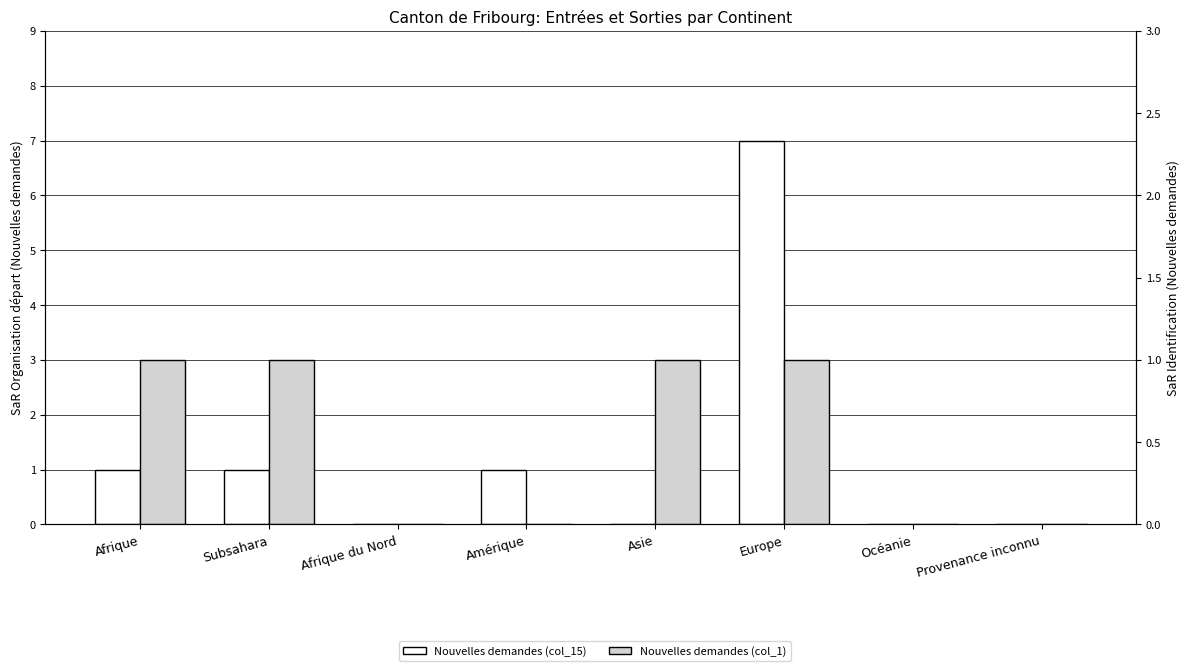

Reading left to right, list all the values displayed in this chart.

Nouvelles demandes (col_15): Afrique=1	Subsahara=1	Afrique du Nord=0	Amérique=1	Asie=0	Europe=7	Océanie=0	Provenance inconnu=0
Nouvelles demandes (col_1): Afrique=1	Subsahara=1	Afrique du Nord=0	Amérique=0	Asie=1	Europe=1	Océanie=0	Provenance inconnu=0